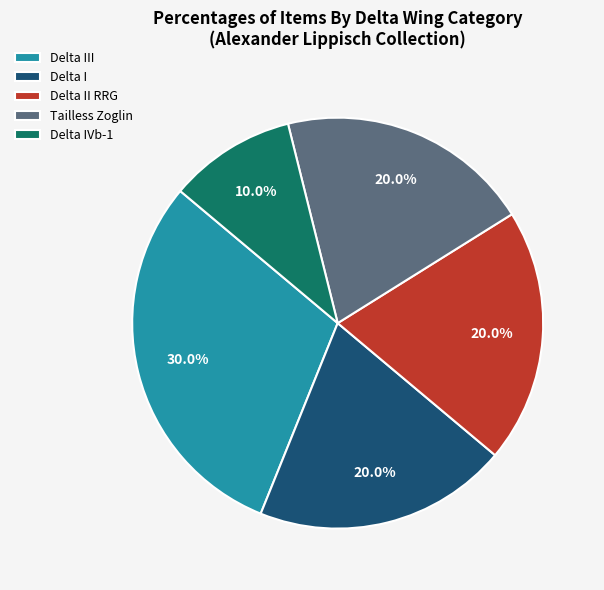

To the nearest percent, what portion does Delta II RRG represent?

20%